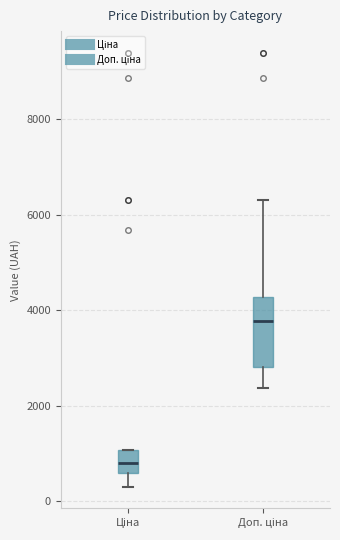

Reading left to right, read every box against the y-axis: the position of its median line, the range the box covers, and the ends of its whiskers. The values are not printed on the chart, so give them approximately, as read against the axis.

Ціна: median 800, box 600 to 1000, whiskers 400 to 1000
Доп. ціна: median 3800, box 2800 to 4200, whiskers 2400 to 6400